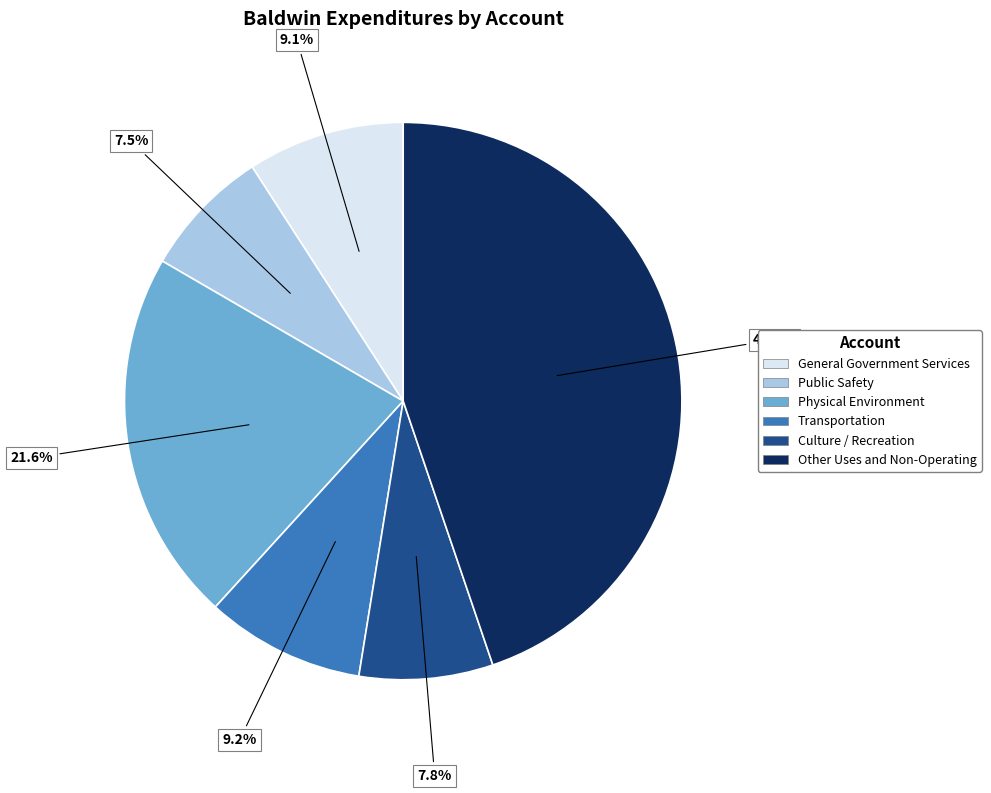

Is Other Uses and Non-Operating the majority of the pie?

No